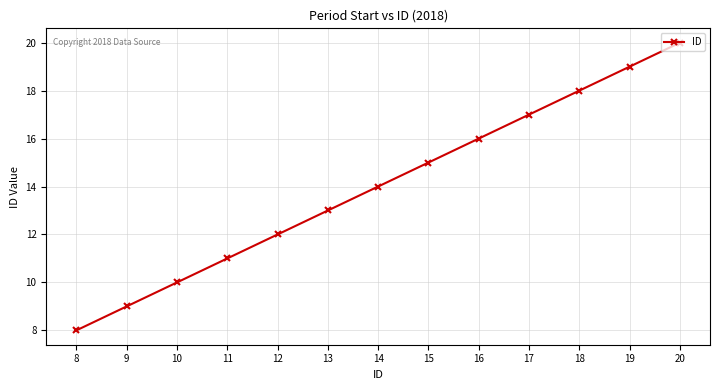

Is it true that the value at 13 is 5?

False